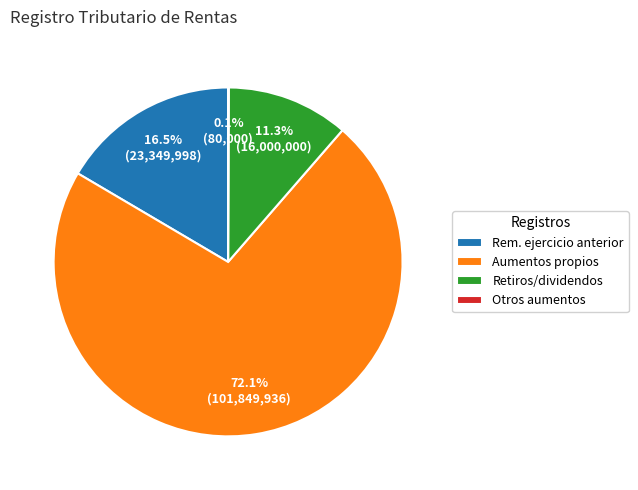

Which slice is the largest?

Aumentos propios